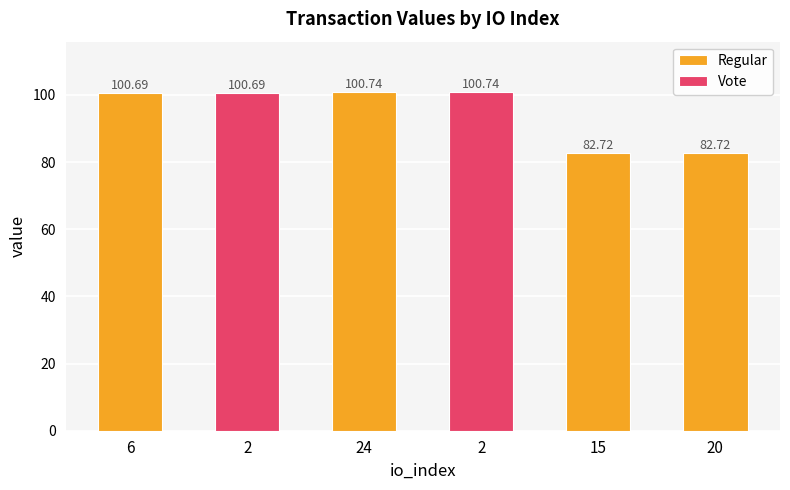

What is the average value?

94.7